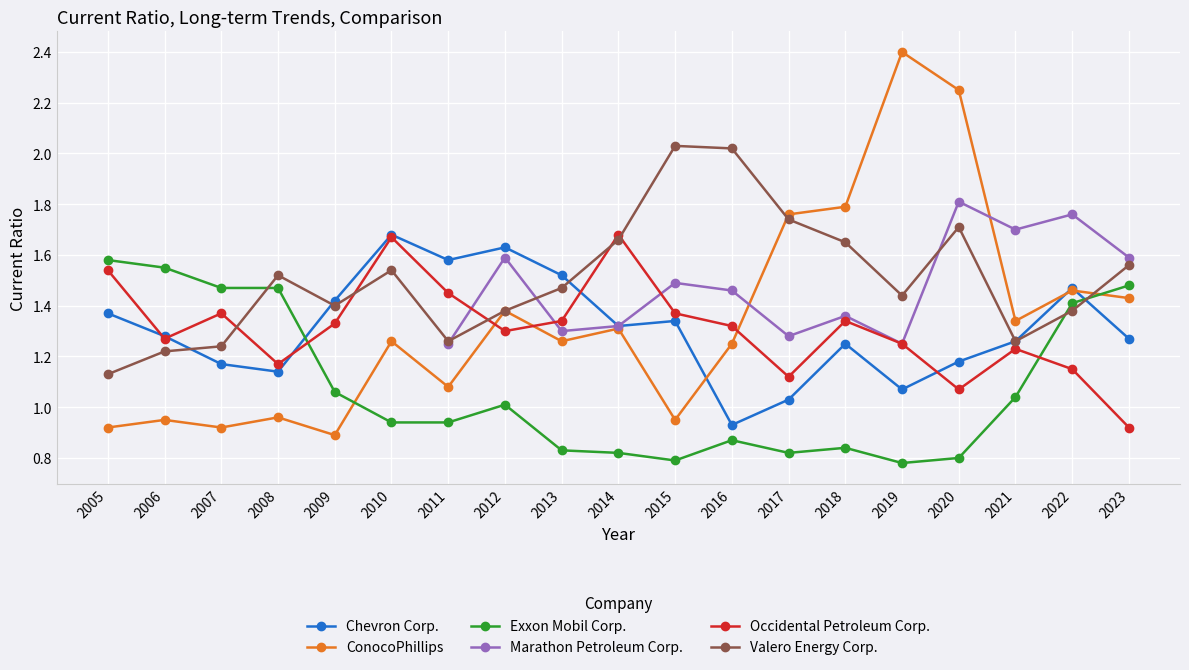

Which label corresponds to the largest value in the chart?

2019